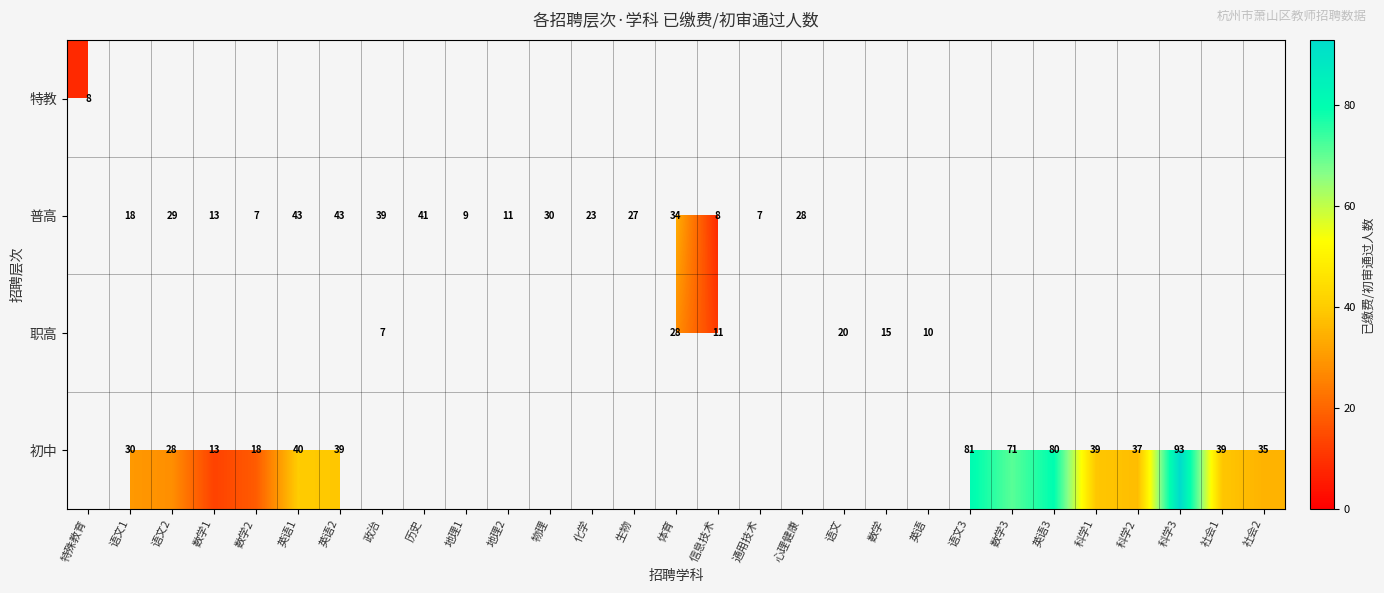

Which series has the widest spread of values?

row_0